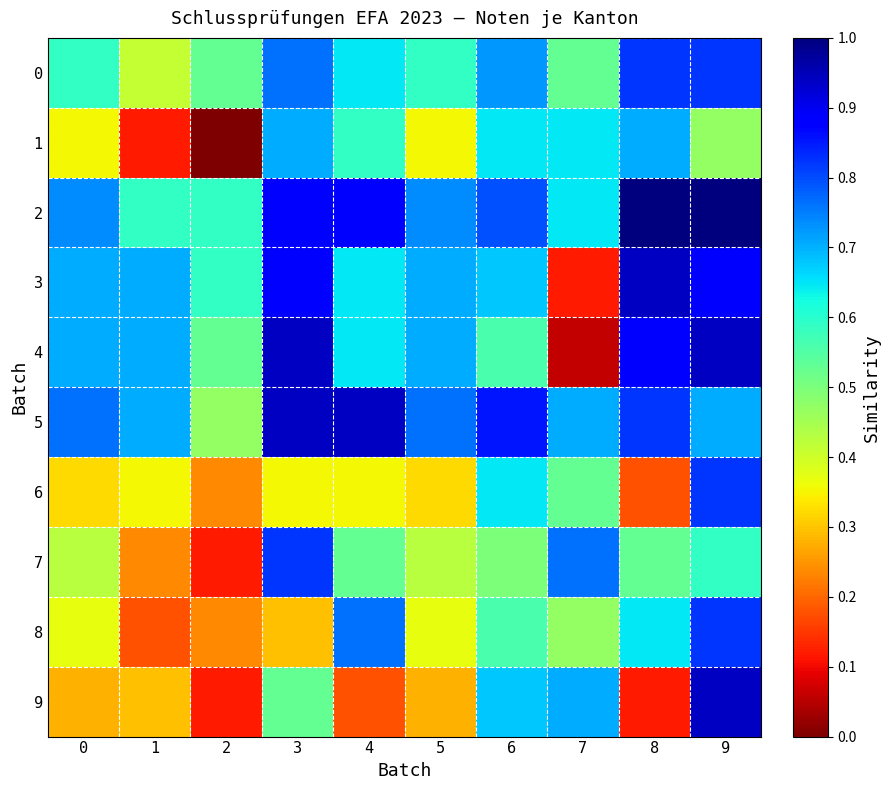

Reading left to right, transcribe all the data shown in this chart.

0: 0=0.6	1=0.4	2=0.5	3=0.8	4=0.6	5=0.6	6=0.7	7=0.5	8=0.8	9=0.8
1: 0=0.4	1=0.1	2=0.0	3=0.7	4=0.6	5=0.4	6=0.6	7=0.6	8=0.7	9=0.5
2: 0=0.7	1=0.6	2=0.6	3=0.9	4=0.9	5=0.7	6=0.8	7=0.6	8=1.0	9=1.0
3: 0=0.7	1=0.7	2=0.6	3=0.9	4=0.6	5=0.7	6=0.7	7=0.1	8=0.9	9=0.9
4: 0=0.7	1=0.7	2=0.5	3=0.9	4=0.6	5=0.7	6=0.6	7=0.1	8=0.9	9=0.9
5: 0=0.8	1=0.7	2=0.5	3=0.9	4=0.9	5=0.8	6=0.9	7=0.7	8=0.8	9=0.7
6: 0=0.3	1=0.4	2=0.2	3=0.4	4=0.4	5=0.3	6=0.6	7=0.5	8=0.2	9=0.8
7: 0=0.4	1=0.2	2=0.1	3=0.8	4=0.5	5=0.4	6=0.5	7=0.8	8=0.5	9=0.6
8: 0=0.4	1=0.2	2=0.2	3=0.3	4=0.8	5=0.4	6=0.6	7=0.5	8=0.6	9=0.8
9: 0=0.3	1=0.3	2=0.1	3=0.5	4=0.2	5=0.3	6=0.7	7=0.7	8=0.1	9=0.9